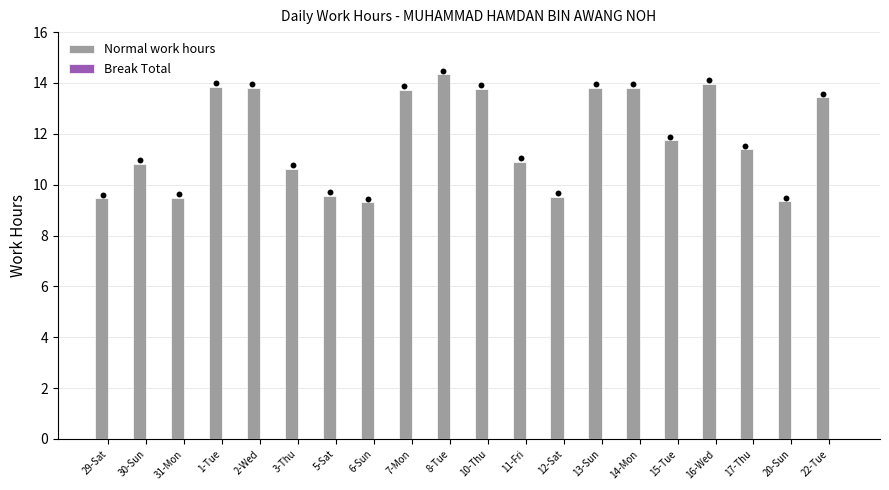

What is the total value across all series at 13-Sun?

13.8